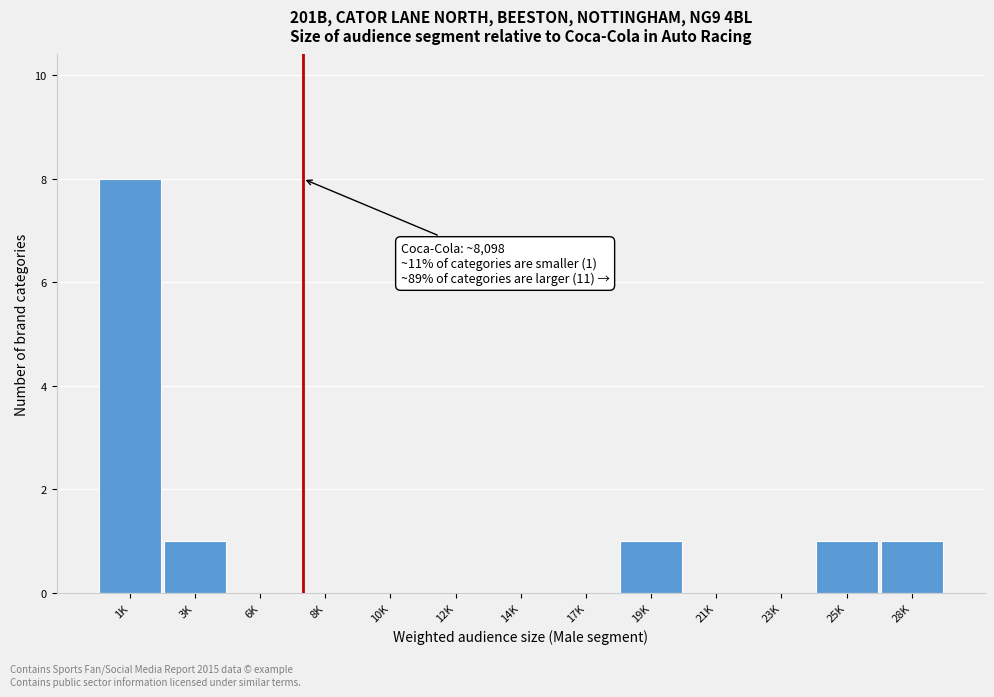

Reading left to right, what are all the values shown in this chart?

1K=8	3K=1	6K=0	8K=0	10K=0	12K=0	14K=0	17K=0	19K=1	21K=0	23K=0	25K=1	28K=1